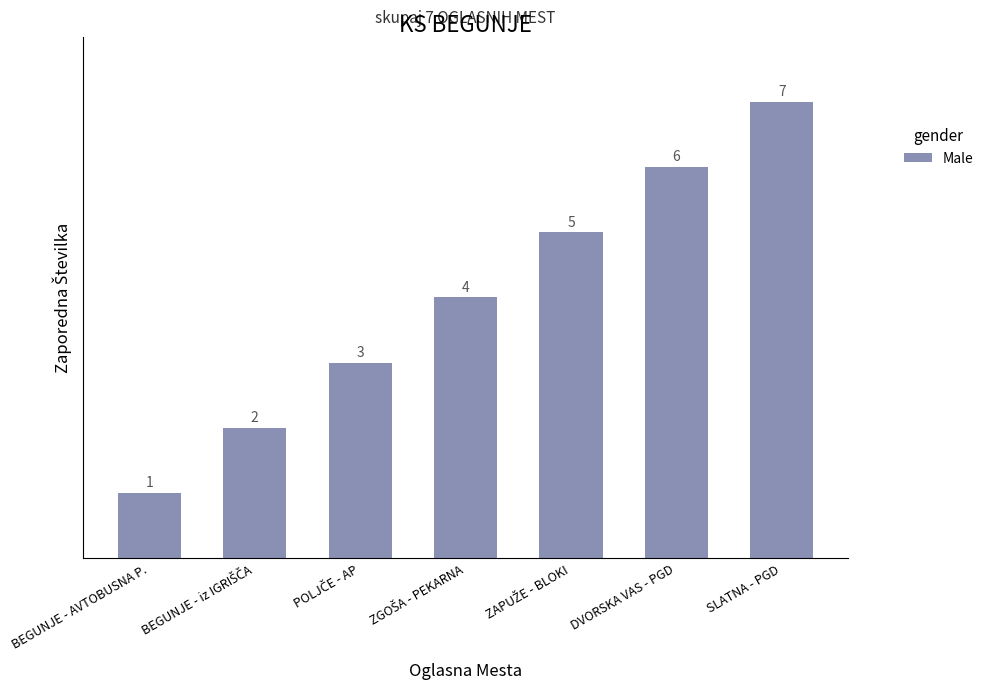

What is the change in value from BEGUNJE - AVTOBUSNA P. to DVORSKA VAS - PGD?

+5